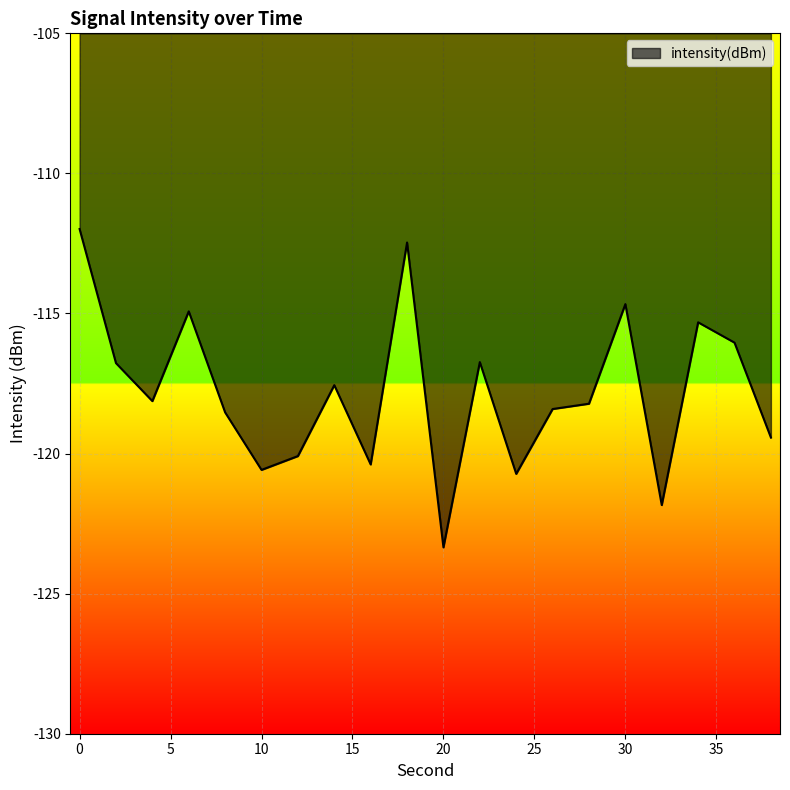

What is the greatest value displayed?

-112.0